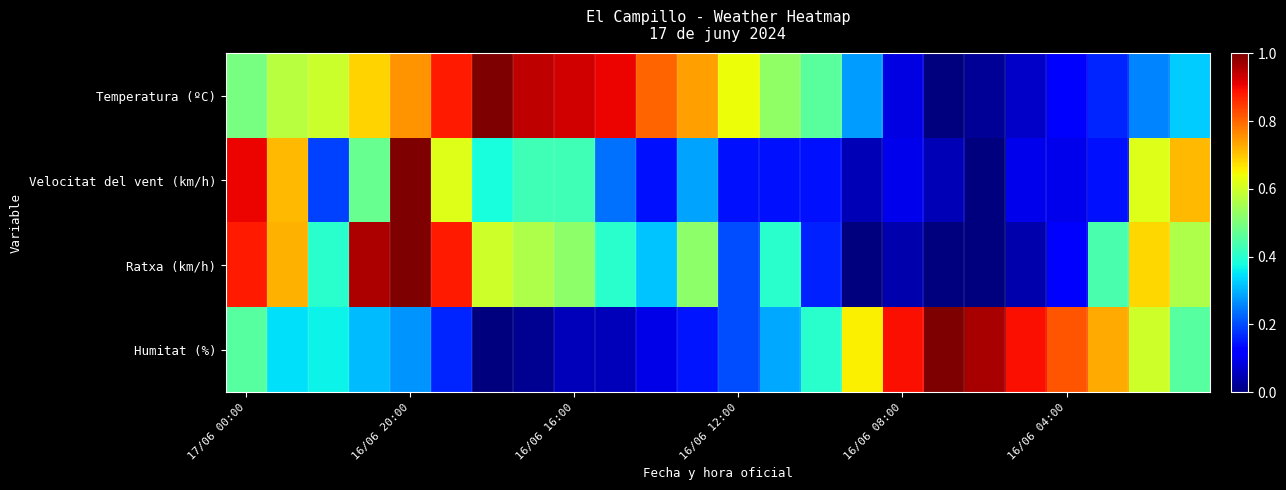

How many series are shown in this chart?

4